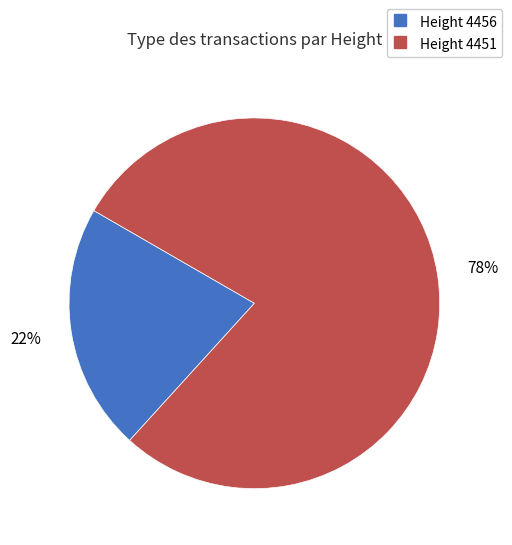

Is there any slice that represents more than half of the pie?

Yes